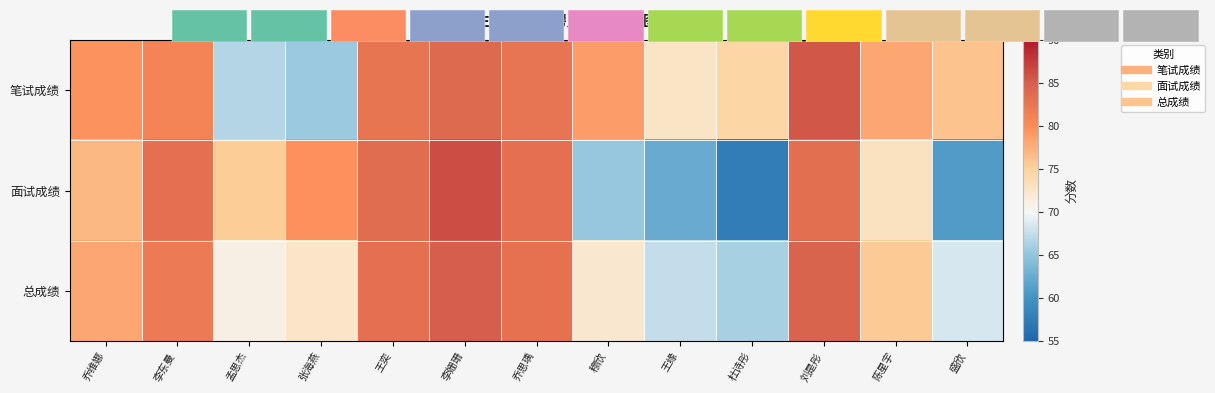

Which series changed the most between 杜诗彤 and 盛欣?

面试成绩